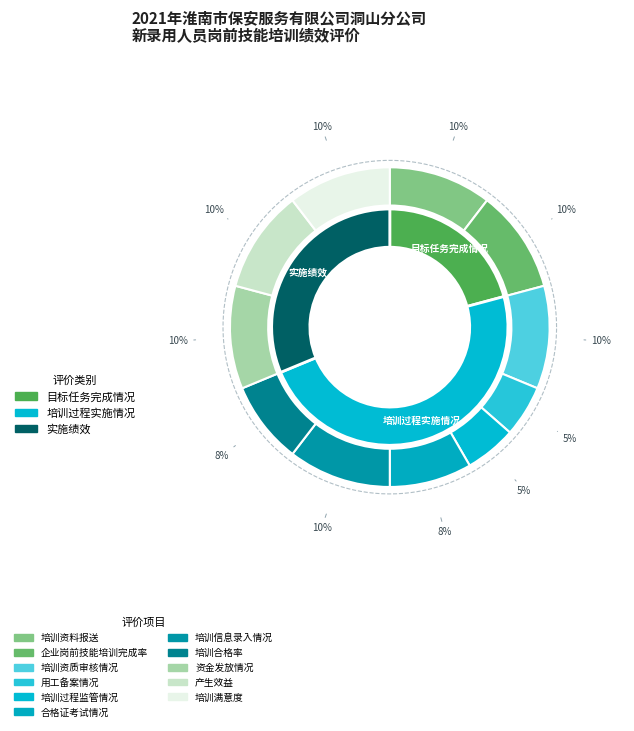

Is 用工备案情况 the majority of the pie?

No